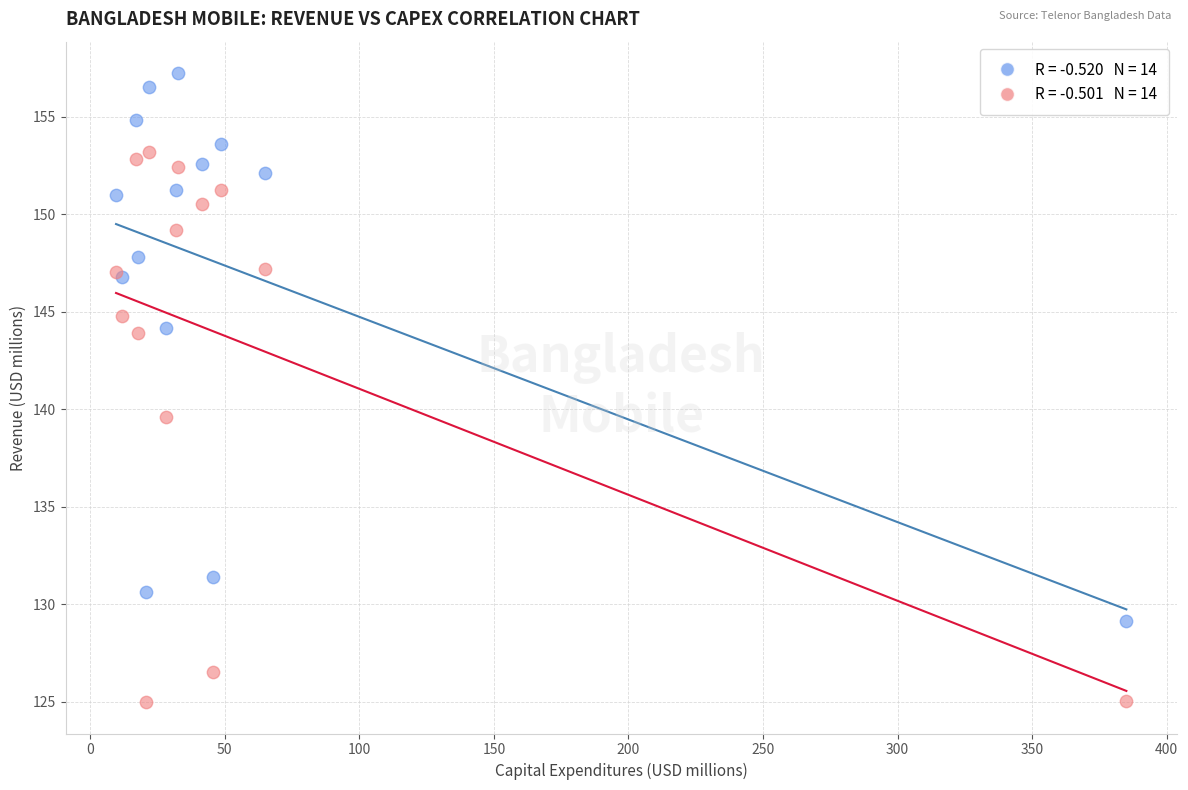

Across all series, what Y value is closest to 141?

139.6